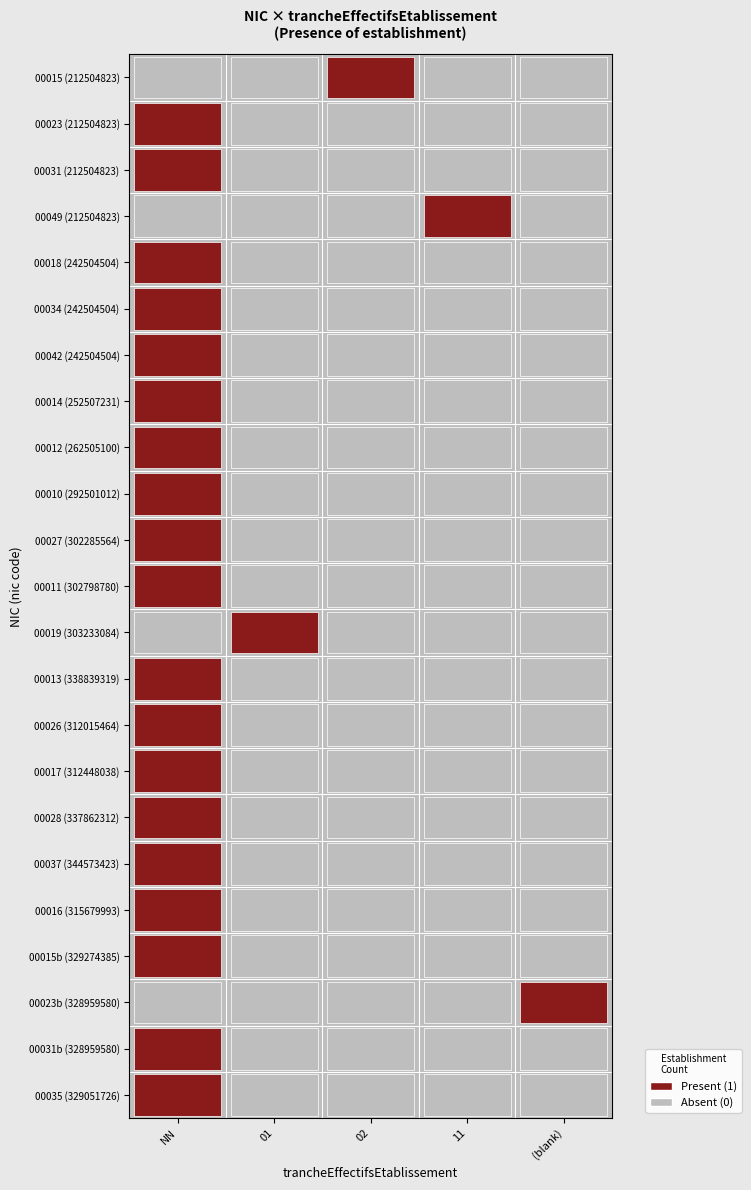

Between (blank) and 01, which is larger?

(blank)